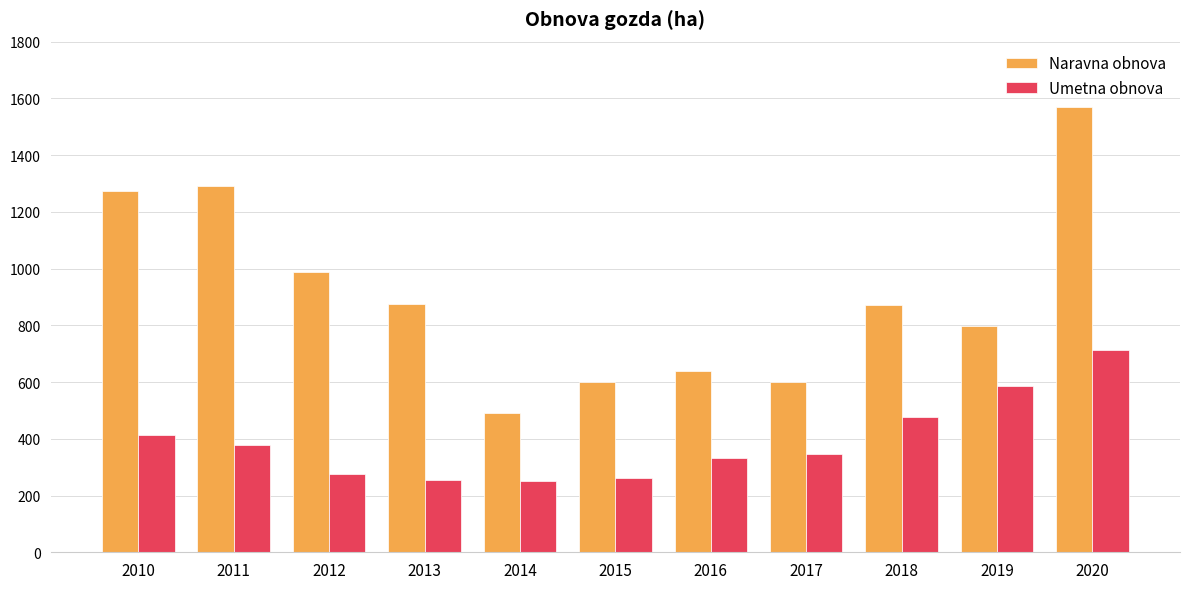

What is the approximate value of Umetna obnova at 2018?

477.7